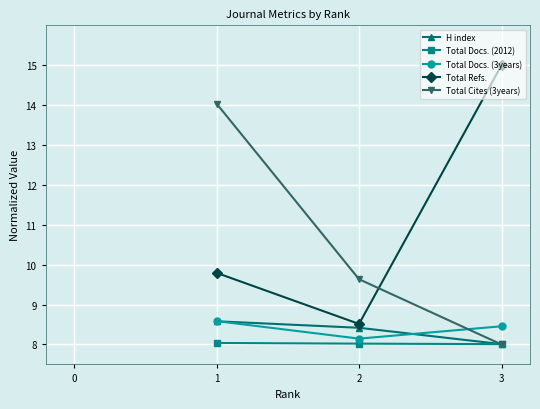

At which label is Total Cites (3years) closest to 11?

2